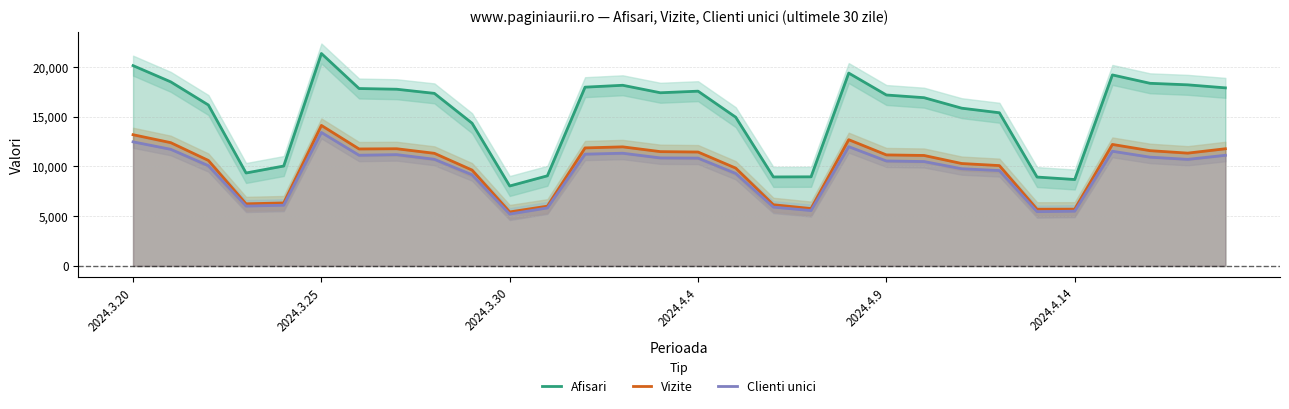

What is the total value across all series at 8?

39338